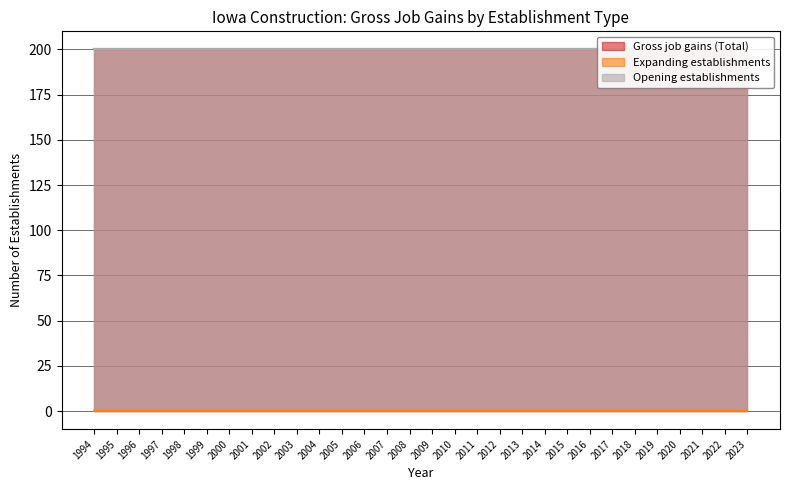

Reading left to right, what are all the values shown in this chart?

Gross job gains (Total): 1994=200	1995=200	1996=200	1997=200	1998=200	1999=200	2000=200	2001=200	2002=200	2003=200	2004=200	2005=200	2006=200	2007=200	2008=200	2009=200	2010=200	2011=200	2012=200	2013=200	2014=200	2015=200	2016=200	2017=200	2018=200	2019=200	2020=200	2021=200	2022=200	2023=200
Expanding establishments: 1994=0	1995=0	1996=0	1997=0	1998=0	1999=0	2000=0	2001=0	2002=0	2003=0	2004=0	2005=0	2006=0	2007=0	2008=0	2009=0	2010=0	2011=0	2012=0	2013=0	2014=0	2015=0	2016=0	2017=0	2018=0	2019=0	2020=0	2021=0	2022=0	2023=0
Opening establishments: 1994=200	1995=200	1996=200	1997=200	1998=200	1999=200	2000=200	2001=200	2002=200	2003=200	2004=200	2005=200	2006=200	2007=200	2008=200	2009=200	2010=200	2011=200	2012=200	2013=200	2014=200	2015=200	2016=200	2017=200	2018=200	2019=200	2020=200	2021=200	2022=200	2023=200